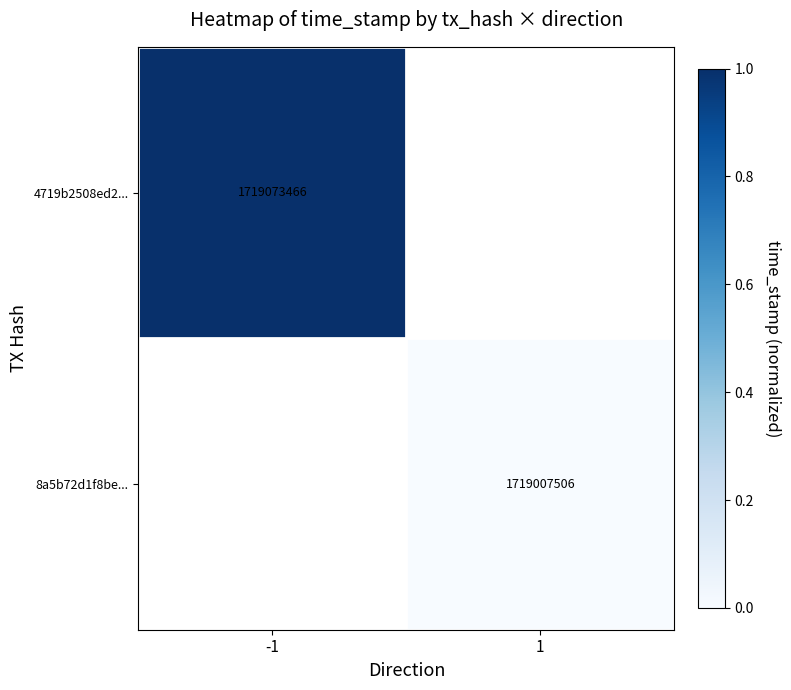

Is the value of 8a5b72d1f8be... at 1 greater than the value of 4719b2508ed2... at -1?

No